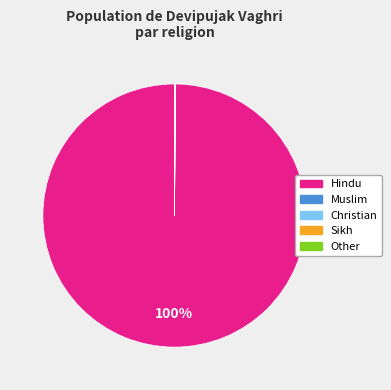

To the nearest percent, what is the average slice percentage?

20%